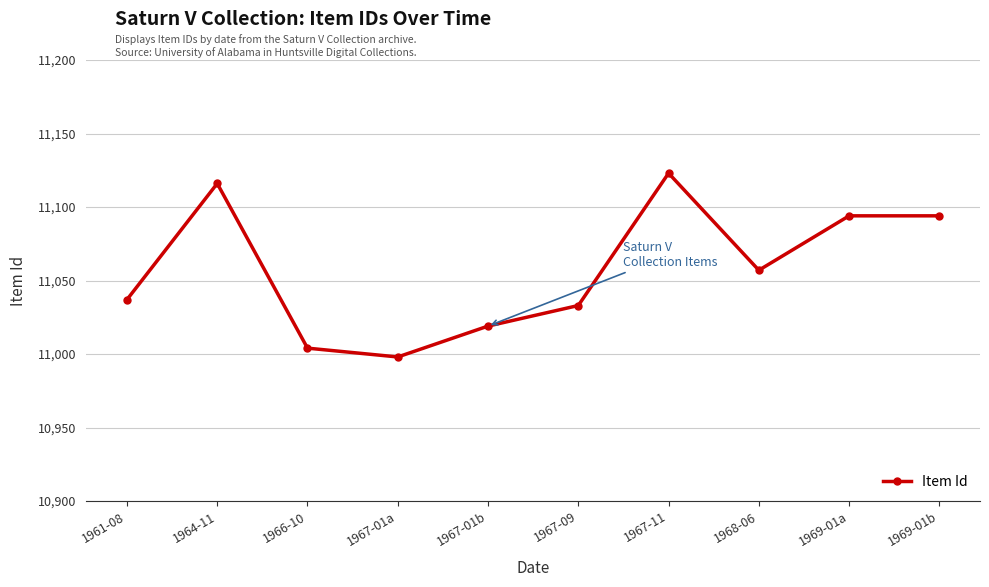

What is the smallest value displayed?

10998